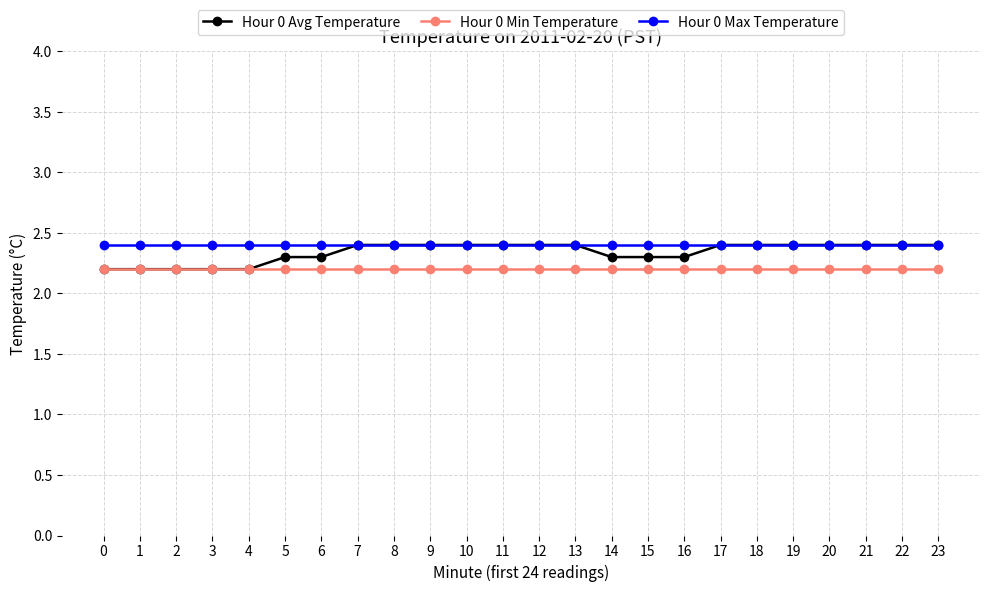

The Hour 0 Min Temperature series shows 2.2 at 19. True or false?

True